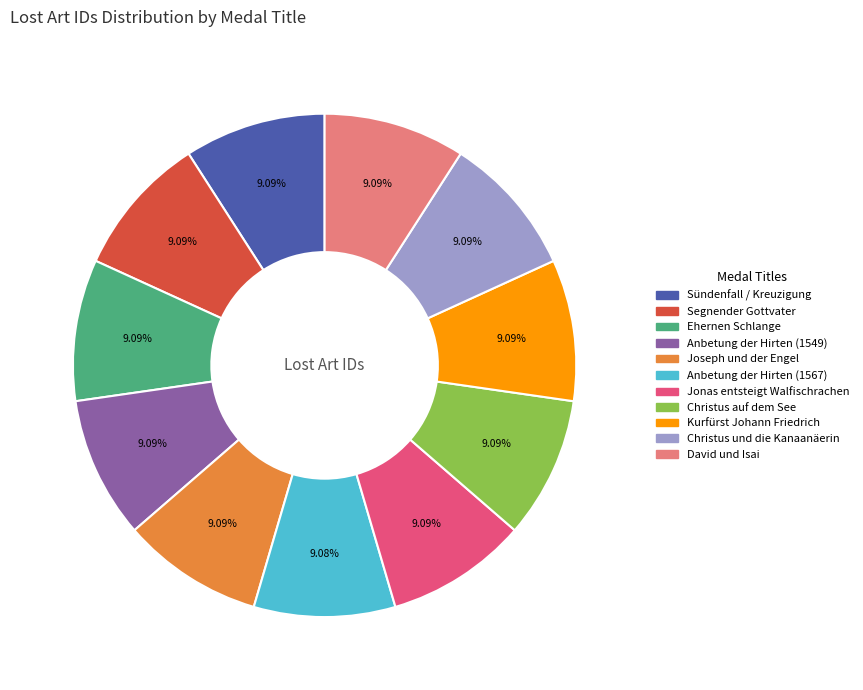

Is Anbetung der Hirten (1567) the majority of the pie?

No